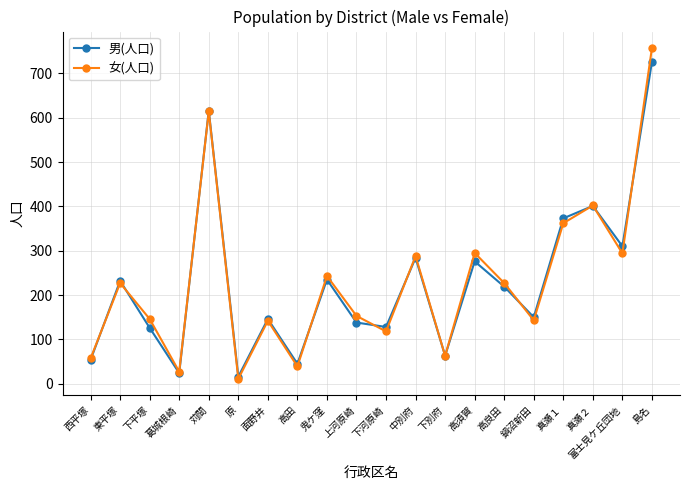

Which category has the highest value in the 女(人口) series?

島名